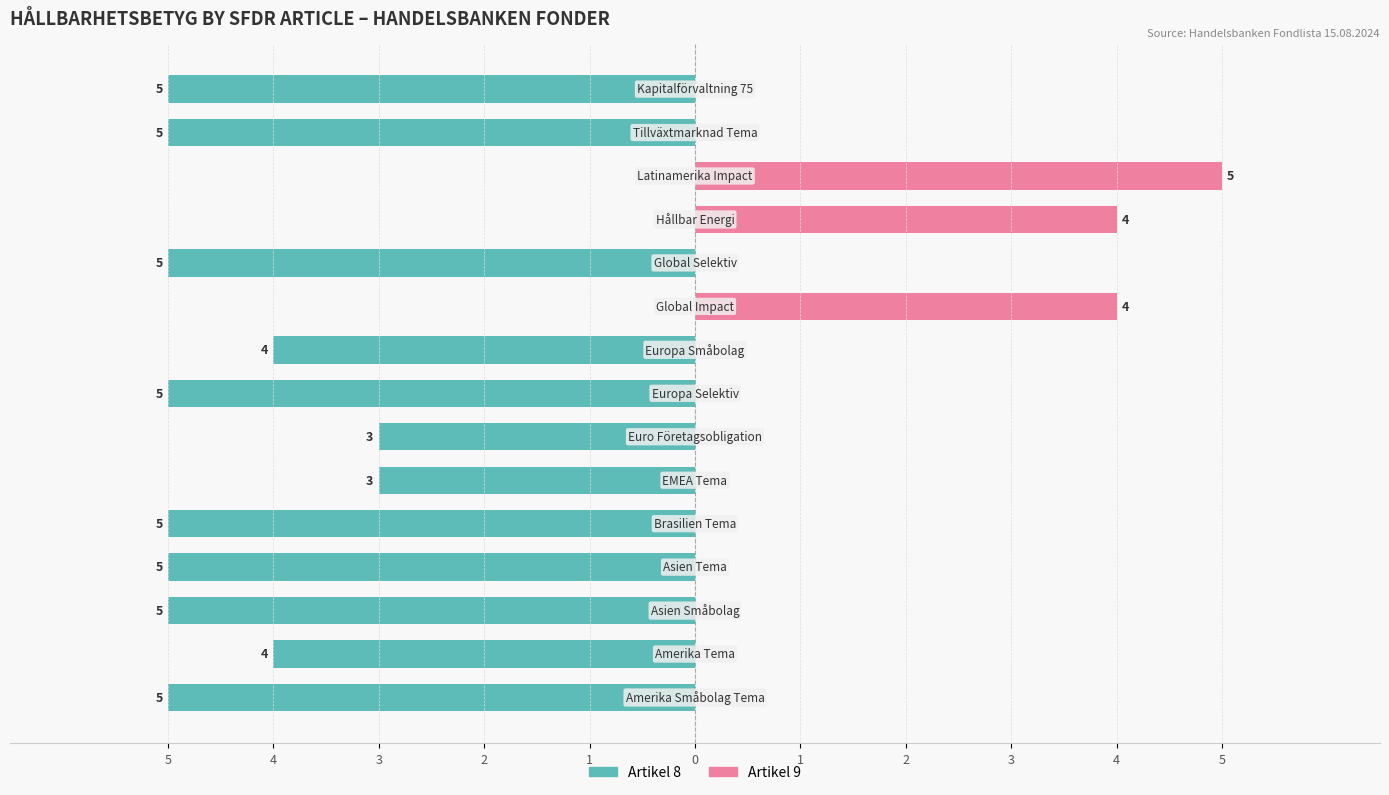

How many bars are there in each group?

2